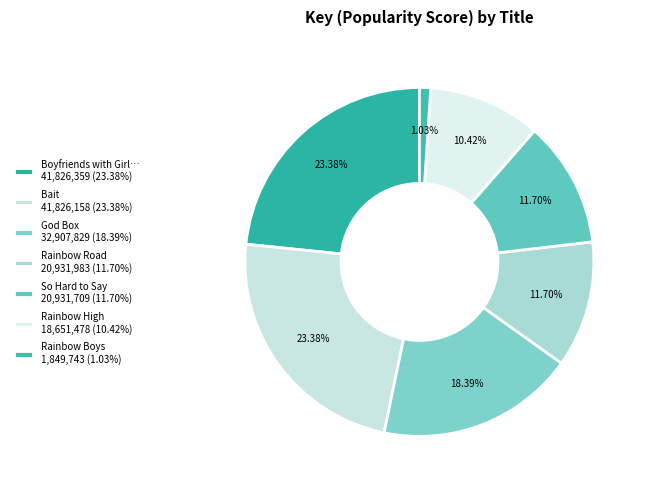

Count the number of slices in the pie.

7